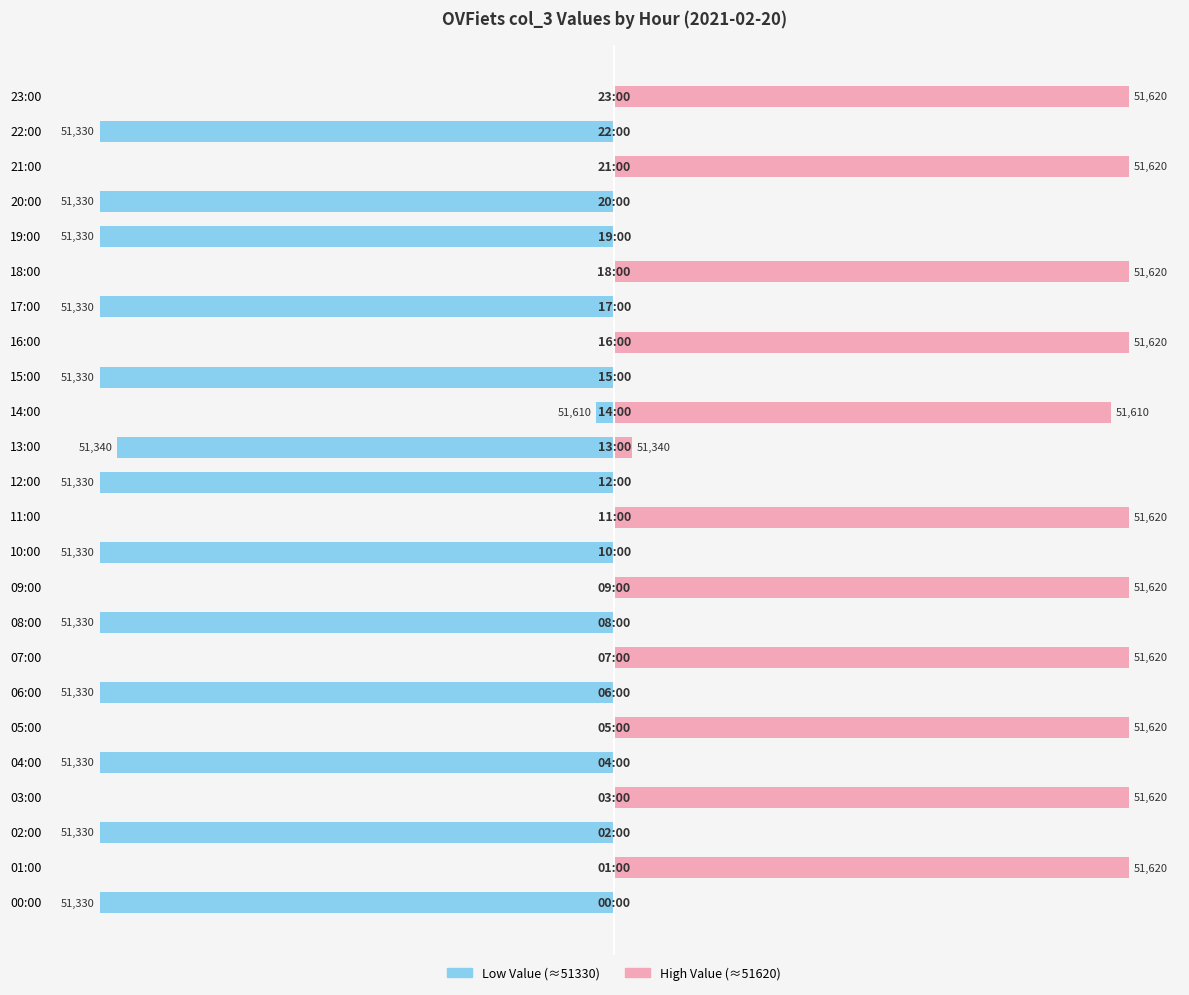

How many bars are there in each group?

2